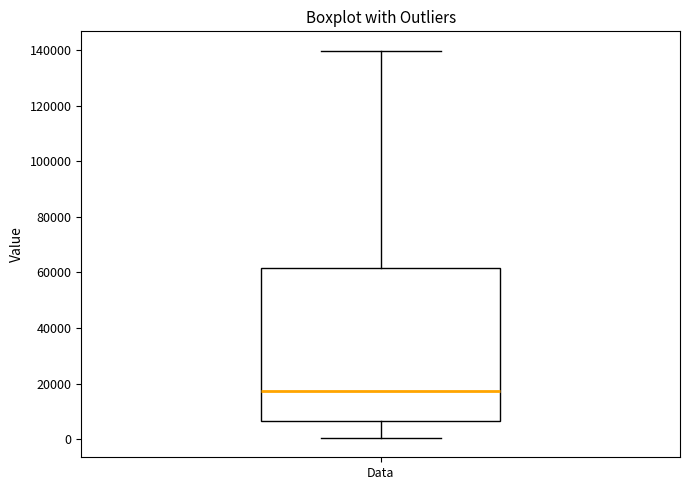

Transcribe this box plot: give where the median line is, the range the box spans, and where the two whiskers end, as read against the y-axis. The values are not printed on the chart, so give them approximately, as read against the axis.

median 18000, box 6000 to 62000, whiskers 0 to 140000